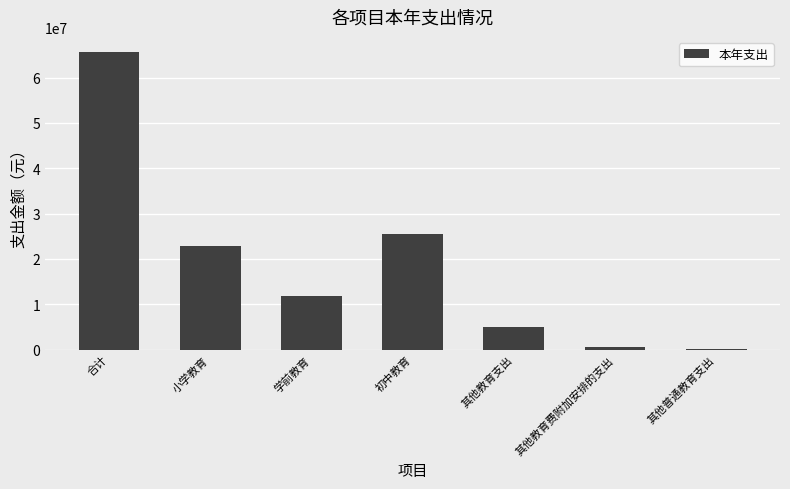

What is the sum of the values at 其他教育支出 and 小学教育?

27825852.7